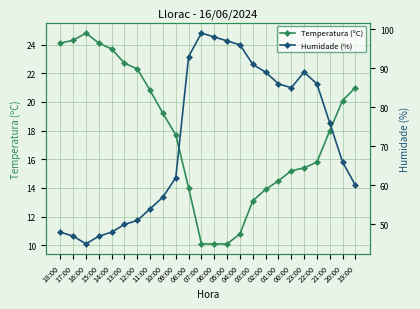

How many series are shown in this chart?

2